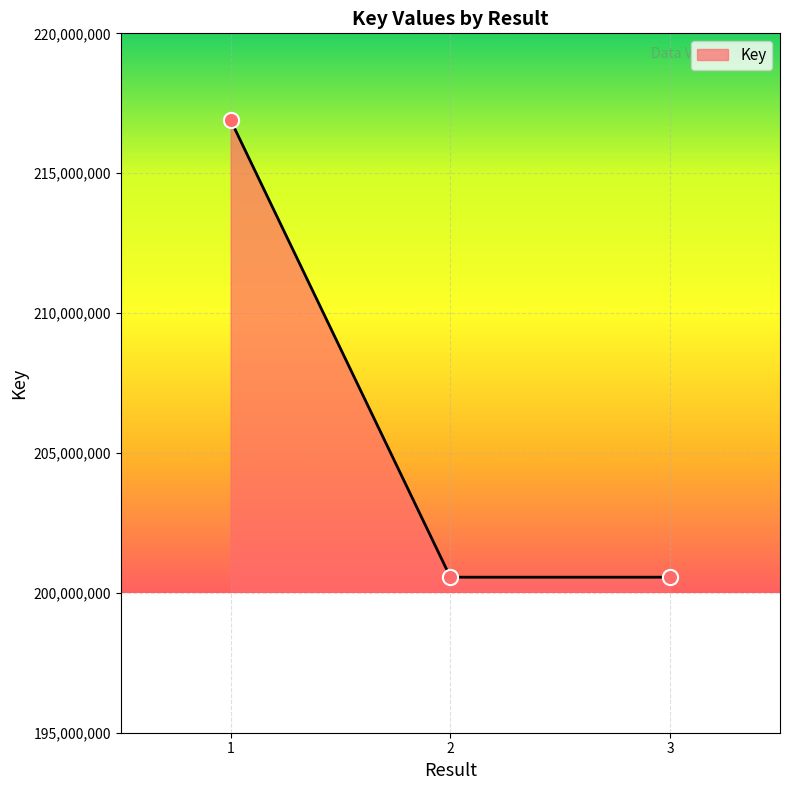

Between 3 and 1, which is larger?

1